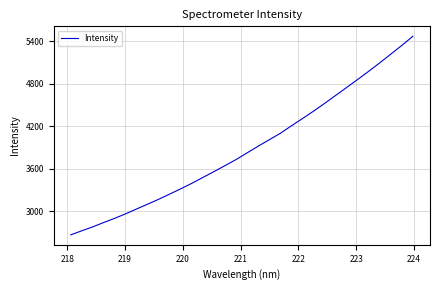

Does the chart have visible grid lines?

Yes